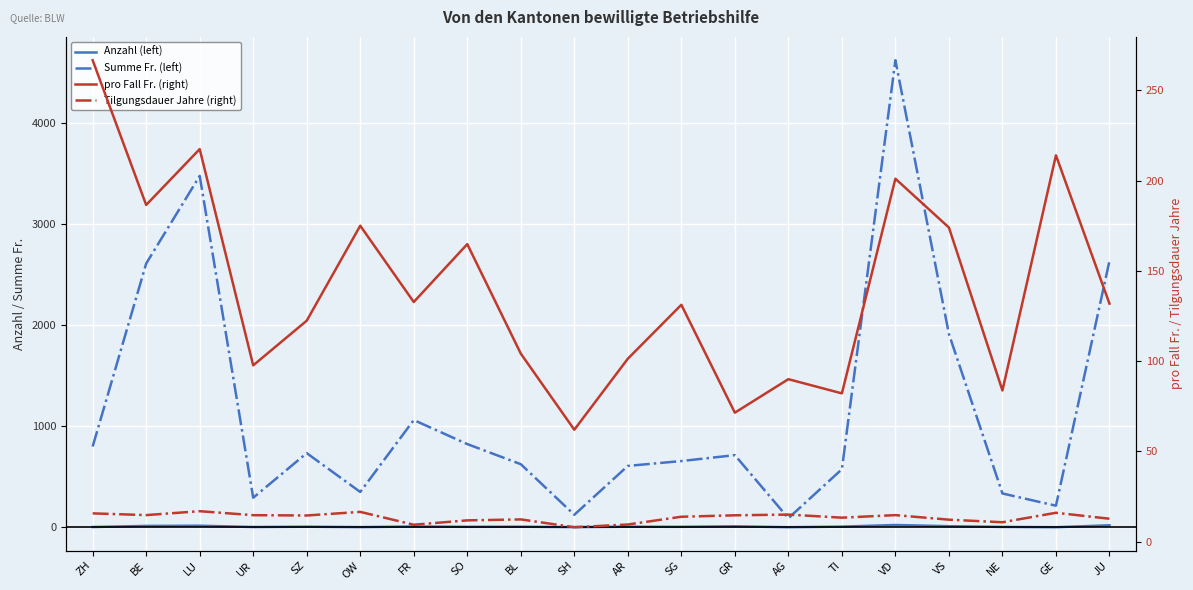

What is the difference between the second highest and second lowest values in the pro Fall Fr. (right) series?

146.0